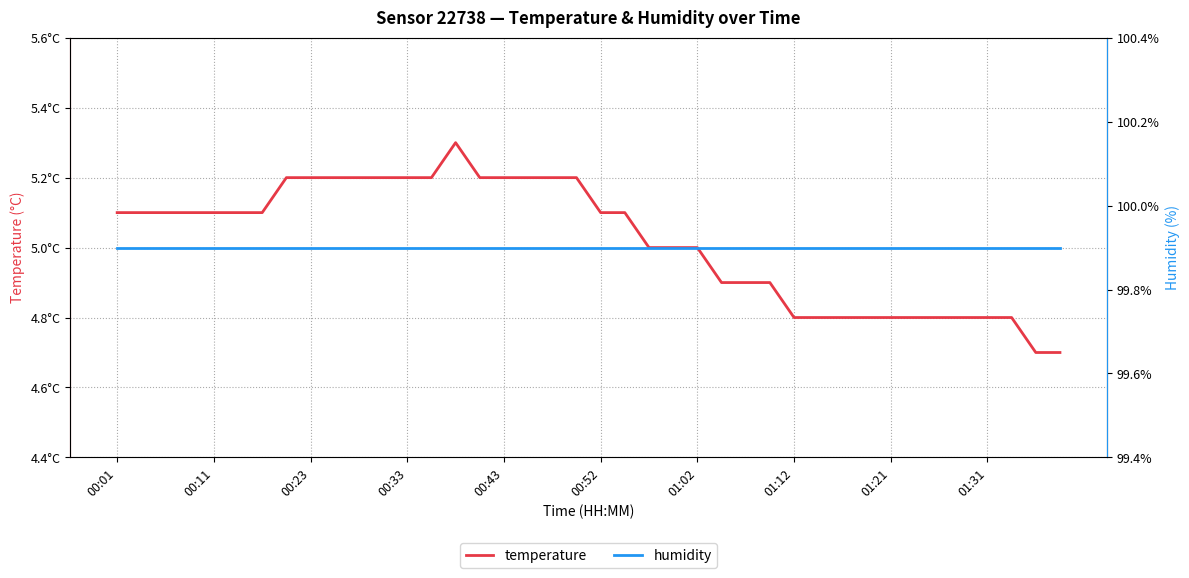

Is the value of temperature at 23 greater than the value of humidity at 10?

No